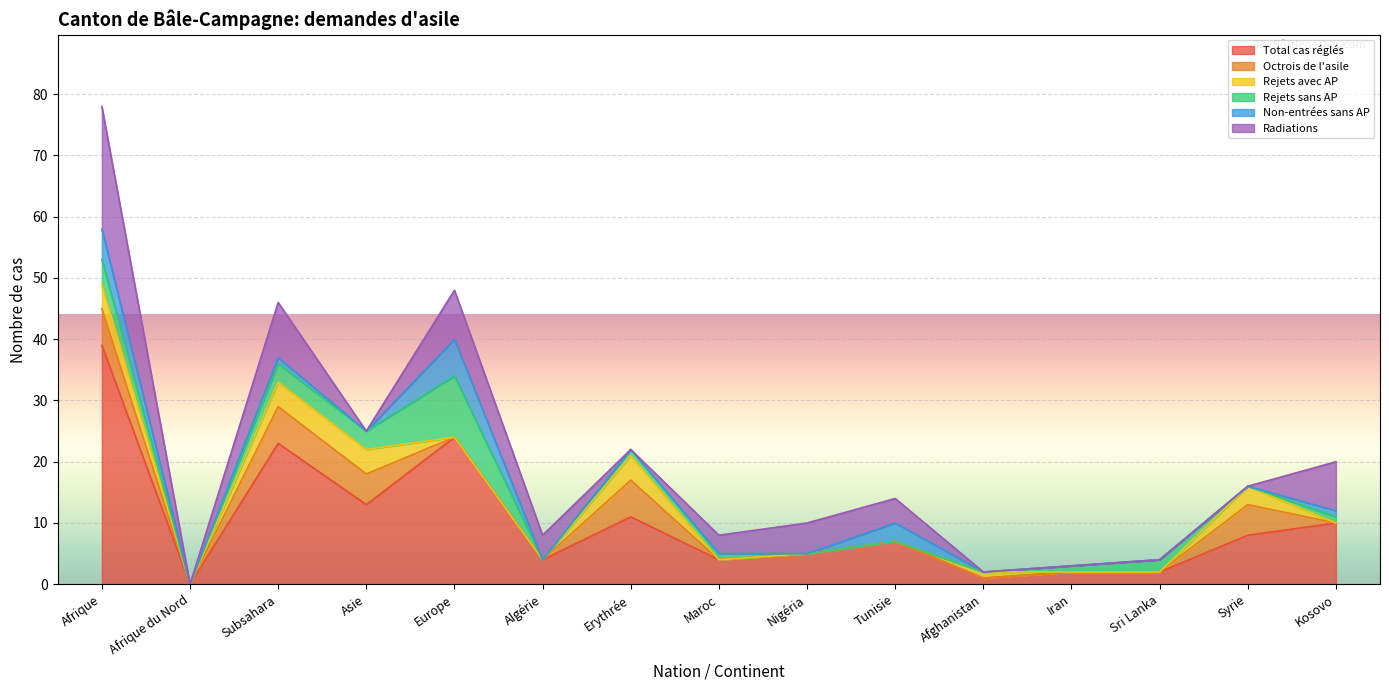

The Octrois de l'asile series shows 0 at Europe. True or false?

True